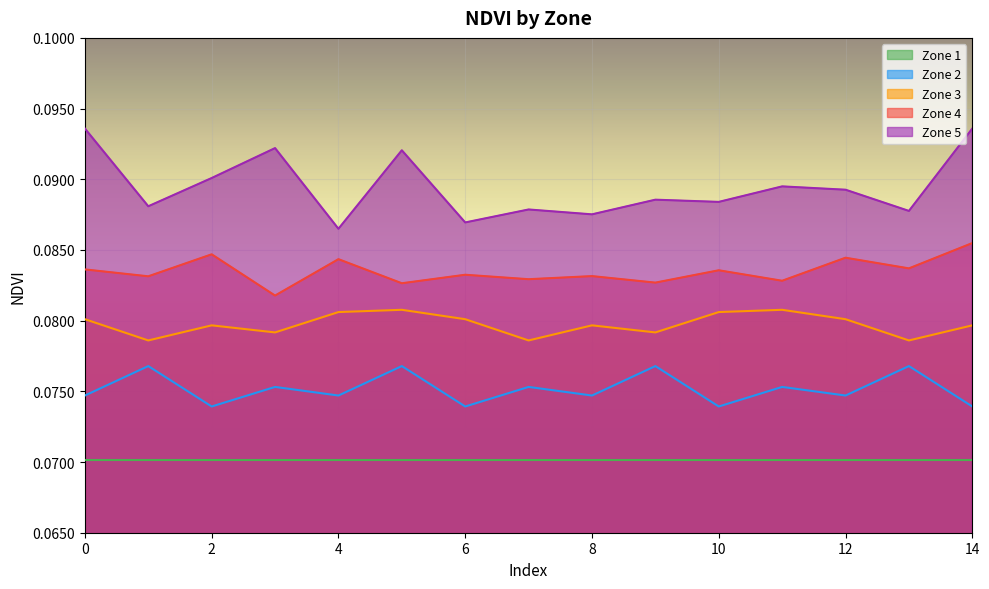

Reading left to right, what are all the values shown in this chart?

Zone 2: 0=0.1	1=0.1	2=0.1	3=0.1	4=0.1	5=0.1	6=0.1	7=0.1	8=0.1	9=0.1	10=0.1	11=0.1	12=0.1	13=0.1	14=0.1
Zone 3: 0=0.1	1=0.1	2=0.1	3=0.1	4=0.1	5=0.1	6=0.1	7=0.1	8=0.1	9=0.1	10=0.1	11=0.1	12=0.1	13=0.1	14=0.1
Zone 4: 0=0.1	1=0.1	2=0.1	3=0.1	4=0.1	5=0.1	6=0.1	7=0.1	8=0.1	9=0.1	10=0.1	11=0.1	12=0.1	13=0.1	14=0.1
Zone 5: 0=0.1	1=0.1	2=0.1	3=0.1	4=0.1	5=0.1	6=0.1	7=0.1	8=0.1	9=0.1	10=0.1	11=0.1	12=0.1	13=0.1	14=0.1